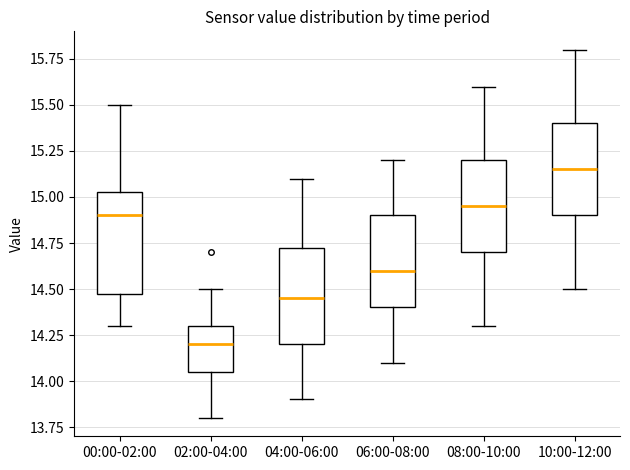

Reading left to right, read every box against the y-axis: the position of its median line, the range the box covers, and the ends of its whiskers. The values are not printed on the chart, so give them approximately, as read against the axis.

00:00-02:00: median 14.90, box 14.50 to 15.05, whiskers 14.30 to 15.50
02:00-04:00: median 14.20, box 14.05 to 14.30, whiskers 13.80 to 14.50
04:00-06:00: median 14.45, box 14.20 to 14.75, whiskers 13.90 to 15.10
06:00-08:00: median 14.60, box 14.40 to 14.90, whiskers 14.10 to 15.20
08:00-10:00: median 14.95, box 14.70 to 15.20, whiskers 14.30 to 15.60
10:00-12:00: median 15.15, box 14.90 to 15.40, whiskers 14.50 to 15.80